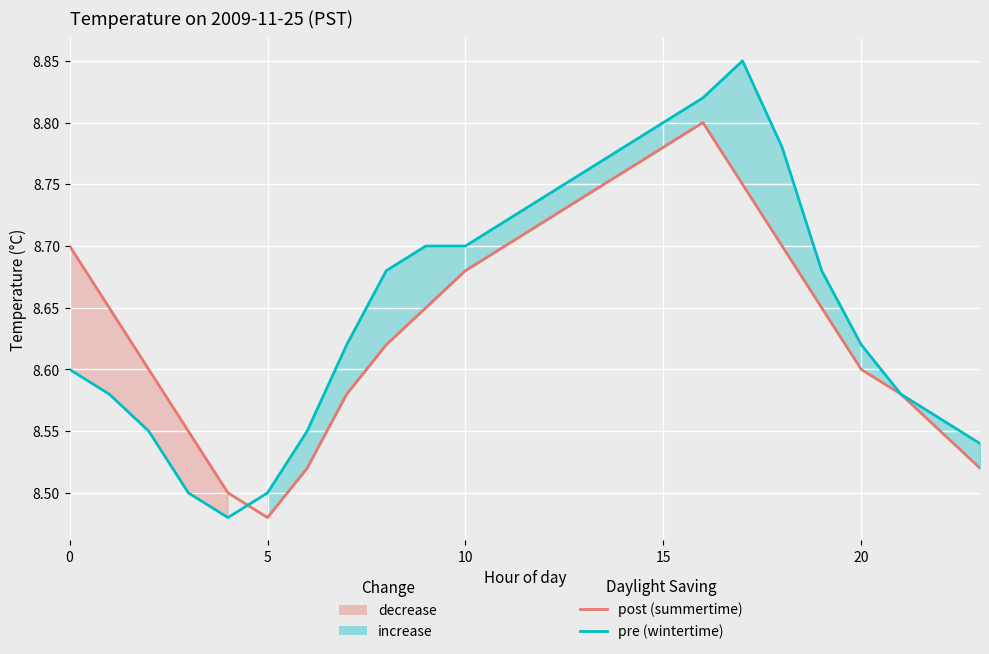

What is the sum of all pre (wintertime) values?

207.7